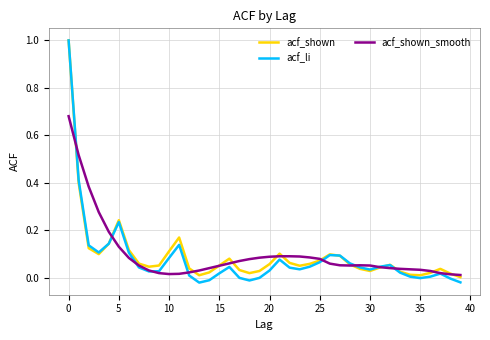

Does the chart have visible grid lines?

Yes